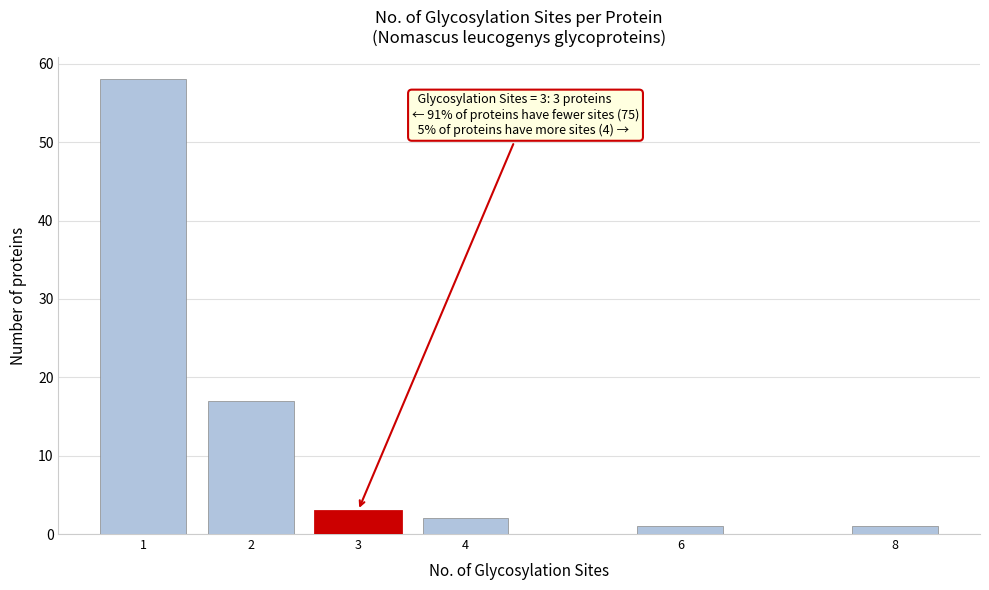

Reading left to right, list all the values displayed in this chart.

58	17	3	2	1	1